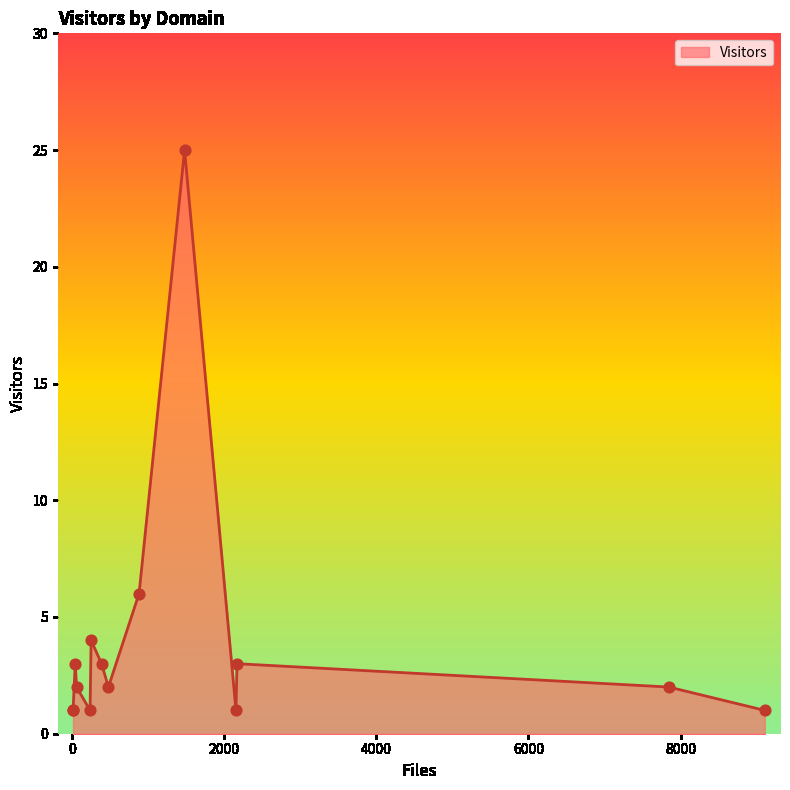

What is the difference between the maximum and minimum values?

24